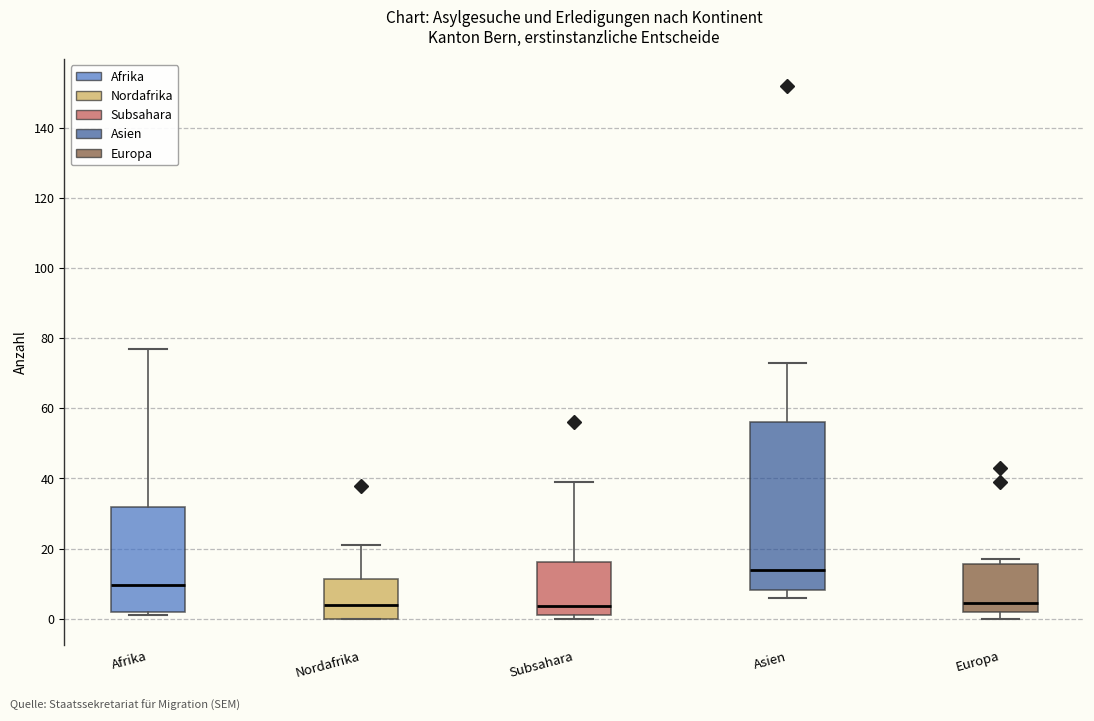

Which box's median line is the highest?

Asien